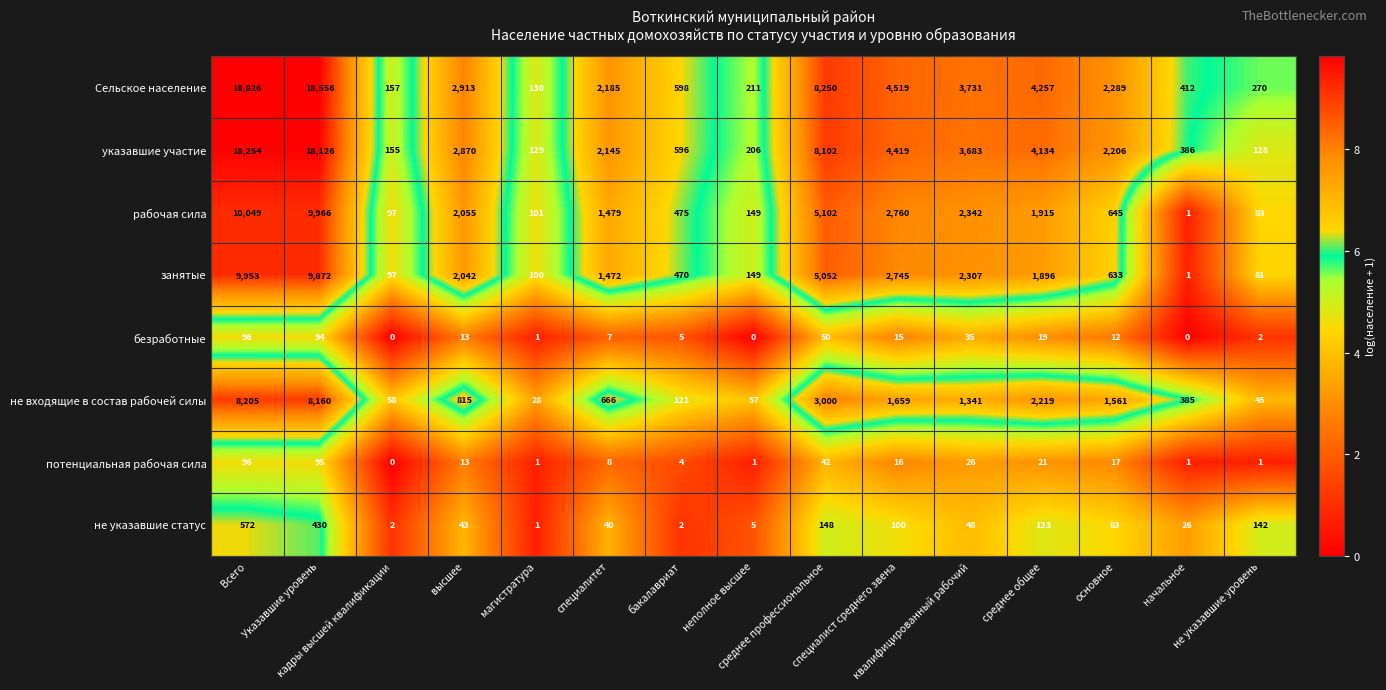

What is the highest value of the указавшие участие series?

18254